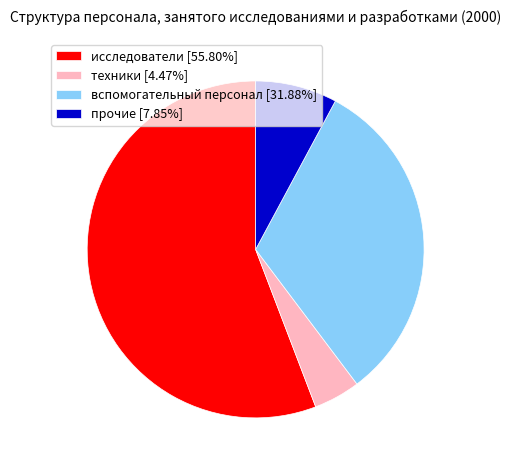

Which slice represents more than half of the pie?

исследователи